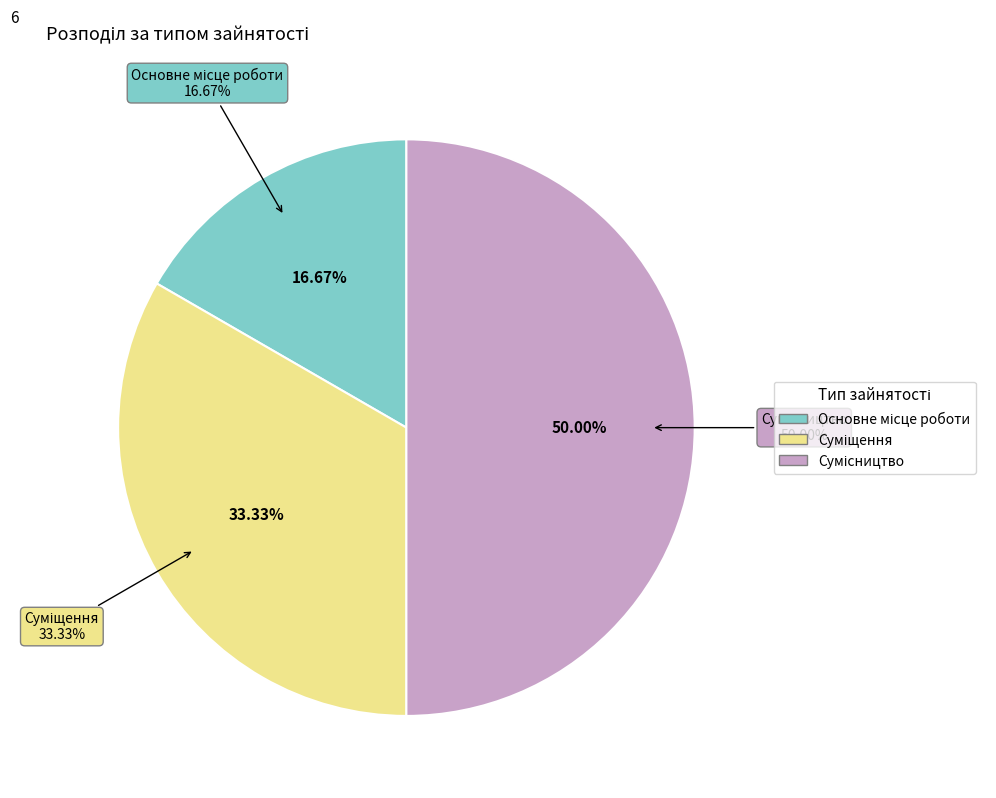

To the nearest percent, what is the average slice percentage?

33%